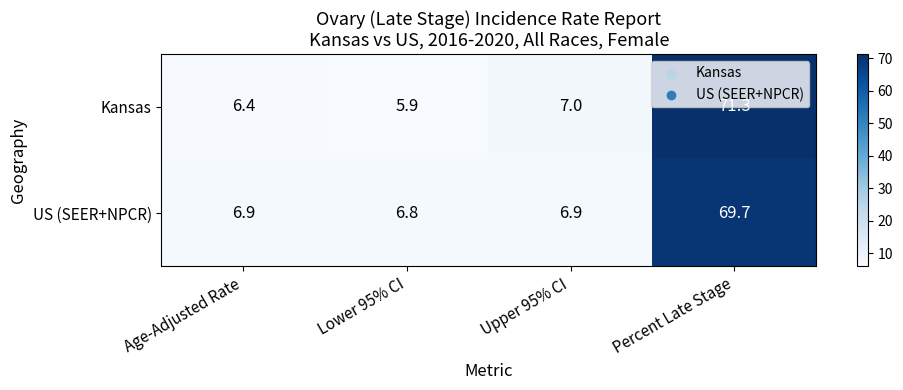

What is the sum of the US (SEER+NPCR) values at Lower 95% CI and Age-Adjusted Rate?

13.7